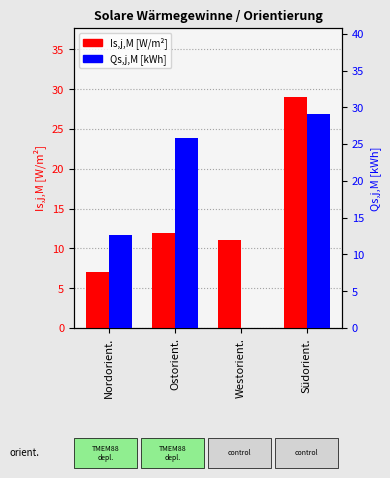

What is the label of the 1st bar from the left?

Nordorient.